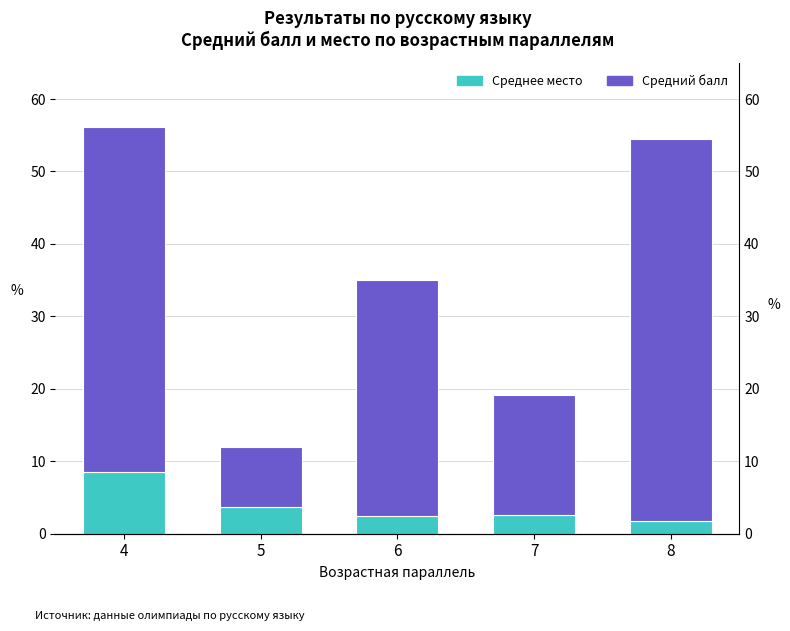

At how many categories does at least one series exceed 6?

5